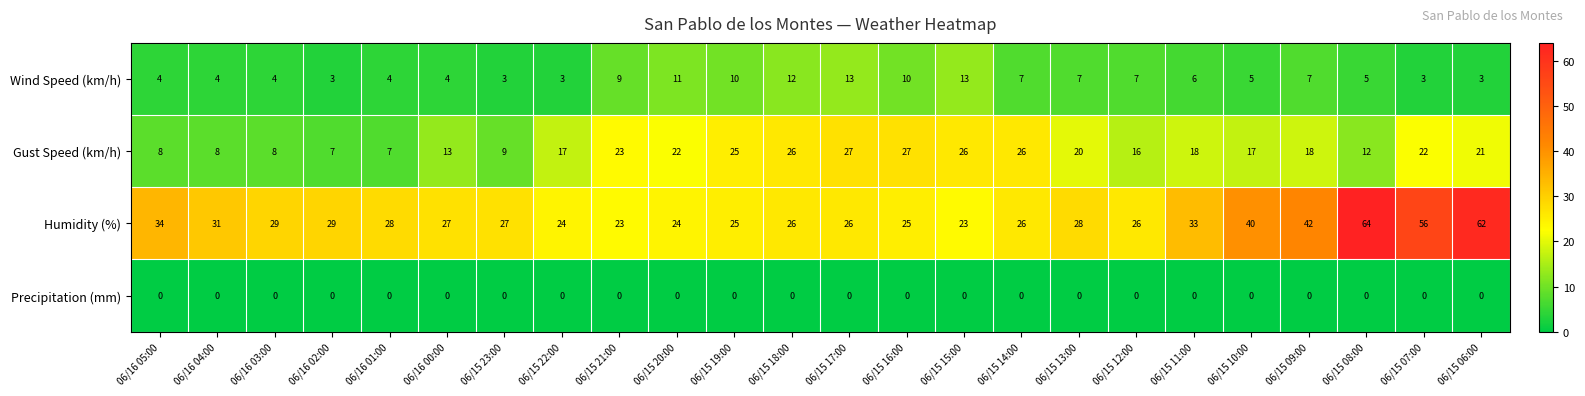

What is the difference between the Humidity (%) values at 06/15 07:00 and 06/16 03:00?

27